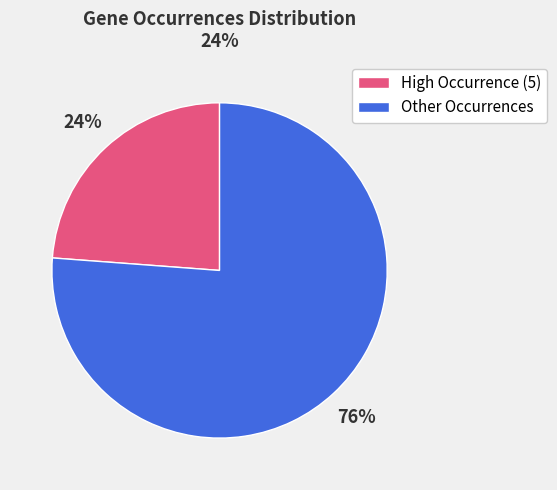

How many slices are in this pie chart?

2